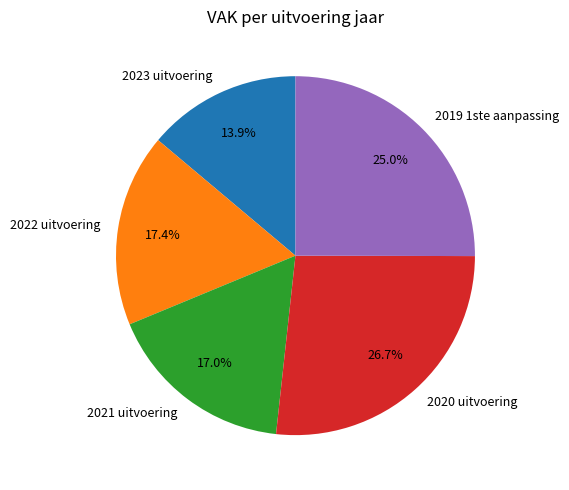

Is the sum of 2021 uitvoering and 2019 1ste aanpassing greater than half?

No